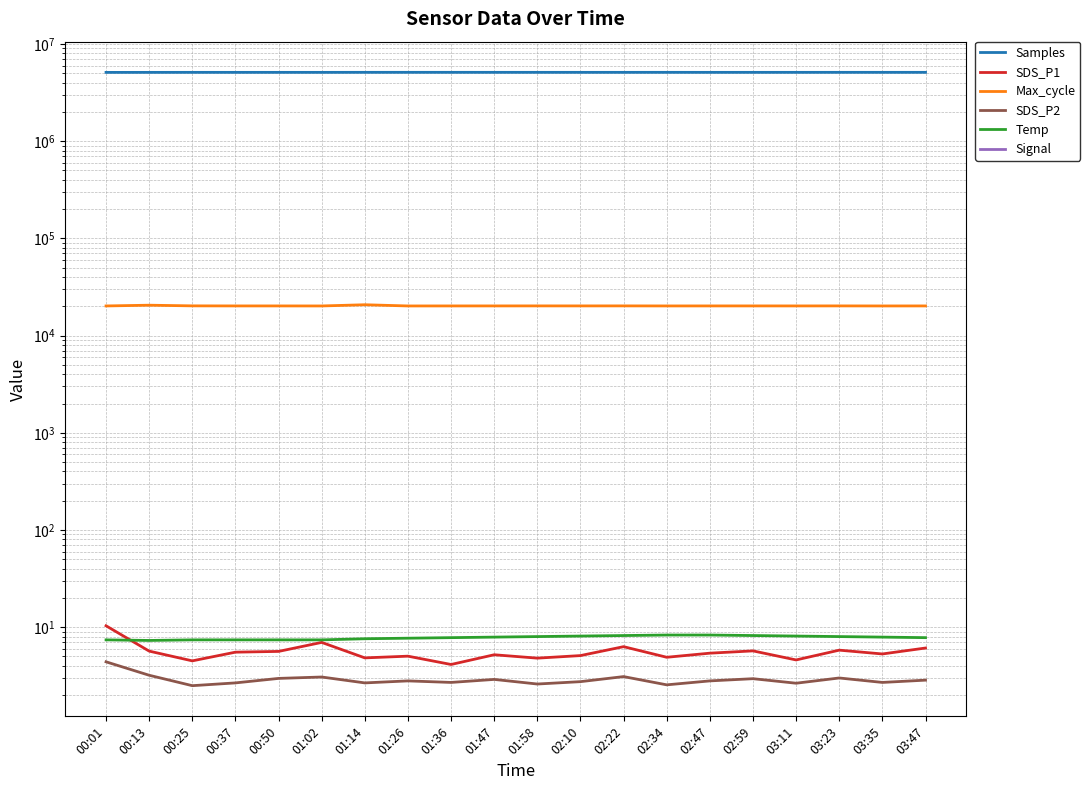

Reading left to right, transcribe all the data shown in this chart.

Samples: 5106616.0	5108566.0	5110963.0	5110149.0	5110589.0	5109738.0	5113781.0	5113934.0	5113869.0	5113000.0	5112500.0	5111800.0	5112100.0	5113200.0	5110800.0	5112000.0	5111500.0	5113000.0	5112700.0	5113500.0
SDS_P1: 10.3	5.7	4.5	5.5	5.6	7.0	4.8	5.0	4.1	5.2	4.8	5.1	6.3	4.9	5.4	5.7	4.6	5.8	5.3	6.1
Max_cycle: 20188.0	20547.0	20227.0	20197.0	20196.0	20182.0	20767.0	20184.0	20193.0	20200.0	20210.0	20205.0	20215.0	20190.0	20198.0	20202.0	20195.0	20208.0	20185.0	20197.0
SDS_P2: 4.4	3.2	2.5	2.7	3.0	3.1	2.7	2.8	2.7	2.9	2.6	2.8	3.1	2.5	2.8	3.0	2.6	3.0	2.7	2.9
Temp: 7.4	7.3	7.4	7.4	7.4	7.4	7.6	7.7	7.8	7.9	8.0	8.1	8.2	8.3	8.3	8.2	8.1	8.0	7.9	7.8
Signal: -67.0	-66.0	-66.0	-66.0	-67.0	-67.0	-68.0	-67.0	-66.0	-67.0	-66.0	-67.0	-67.0	-66.0	-67.0	-66.0	-67.0	-67.0	-66.0	-67.0